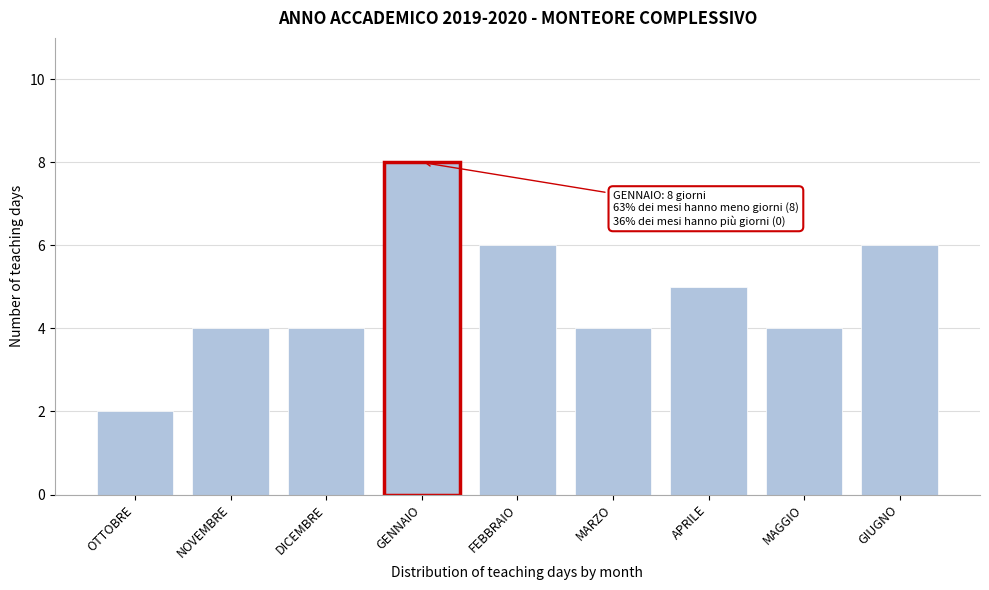

Reading left to right, what are all the values shown in this chart?

OTTOBRE=2	NOVEMBRE=4	DICEMBRE=4	GENNAIO=8	FEBBRAIO=6	MARZO=4	APRILE=5	MAGGIO=4	GIUGNO=6